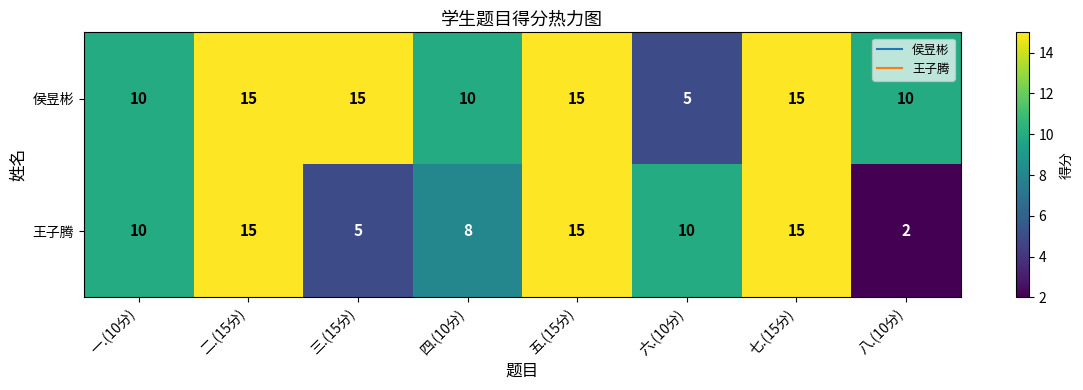

What is the difference between the second highest and minimum values in the 王子腾 series?

13